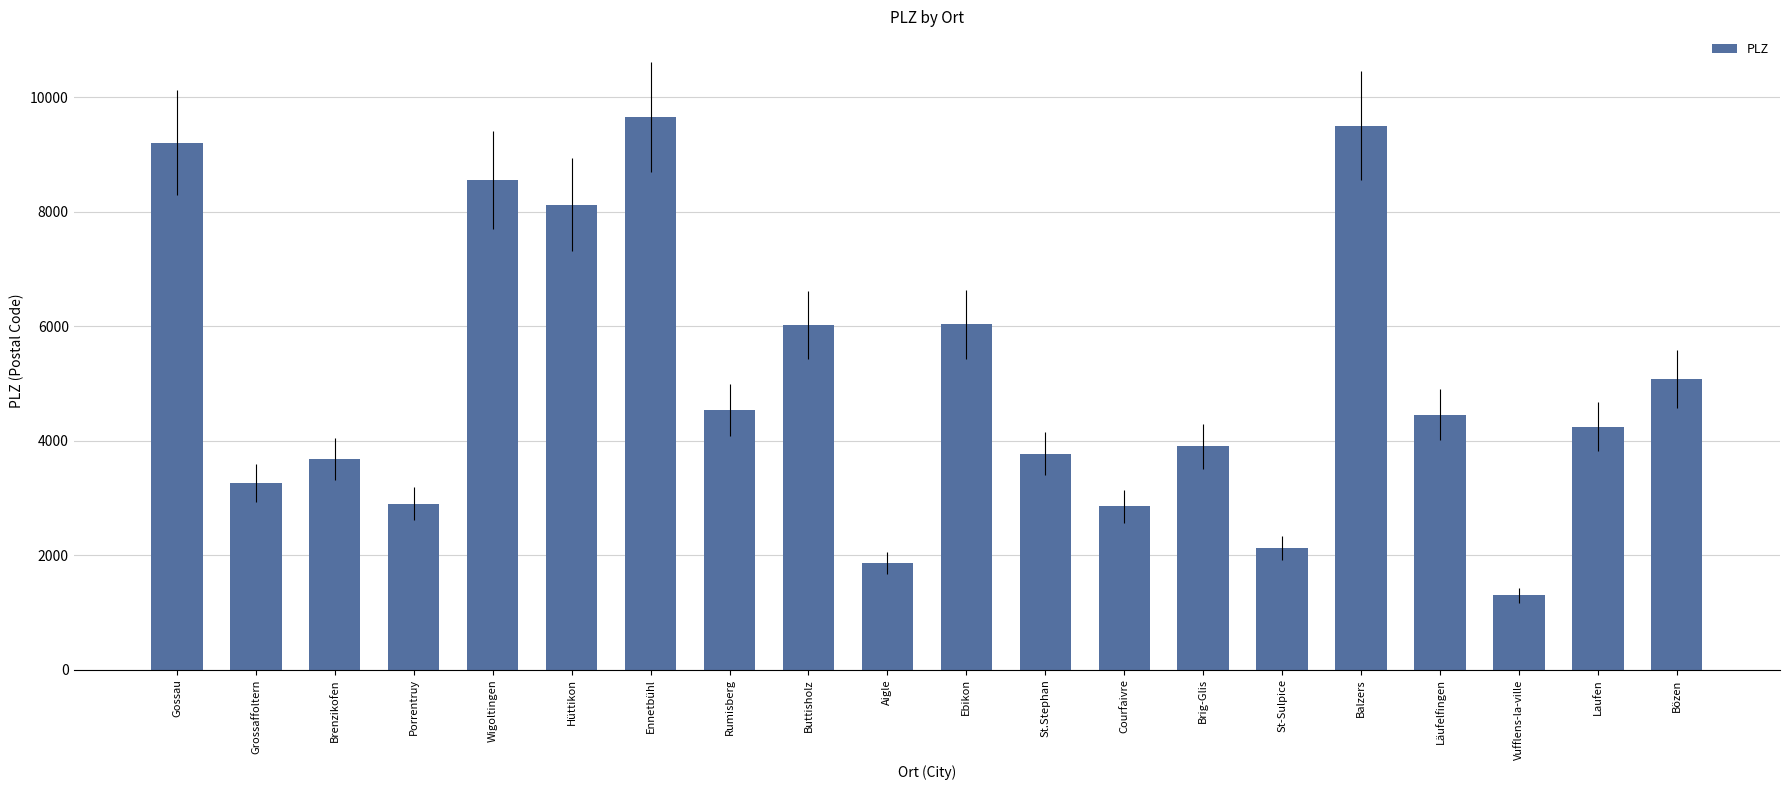

What is the change in value from Hüttikon to Balzers?

+1381